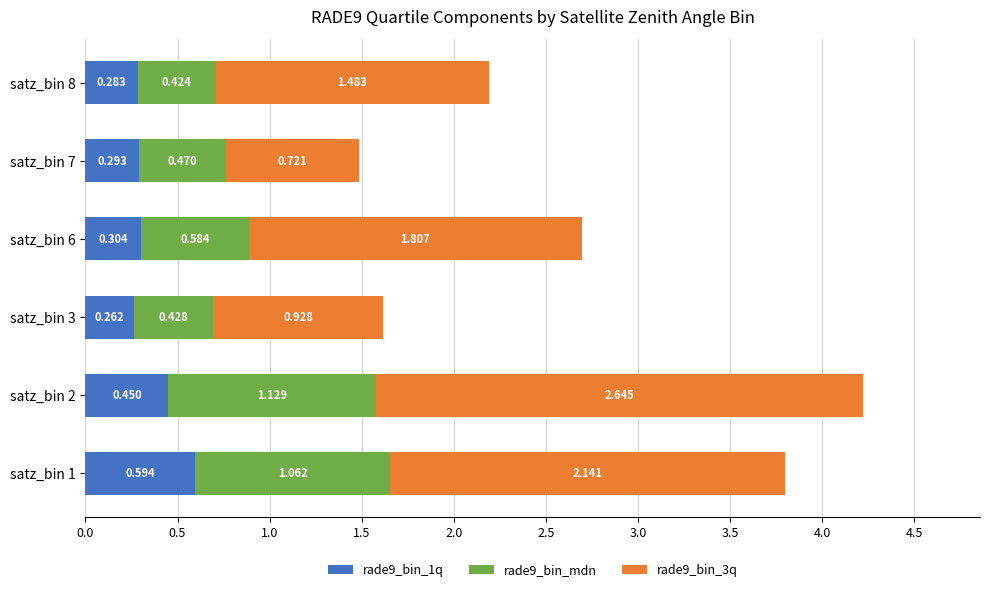

What is the average value of the rade9_bin_3q series?

1.6